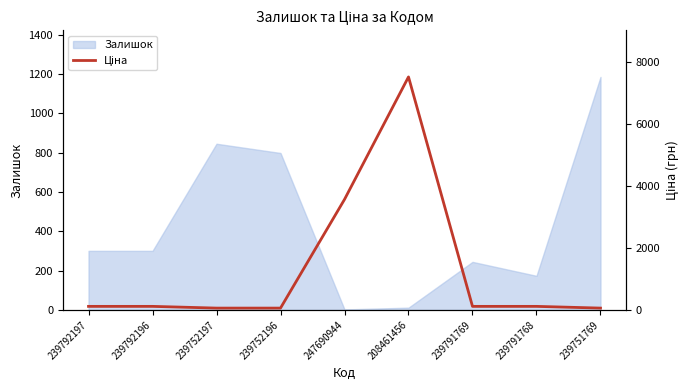

How many values are below 111?

3